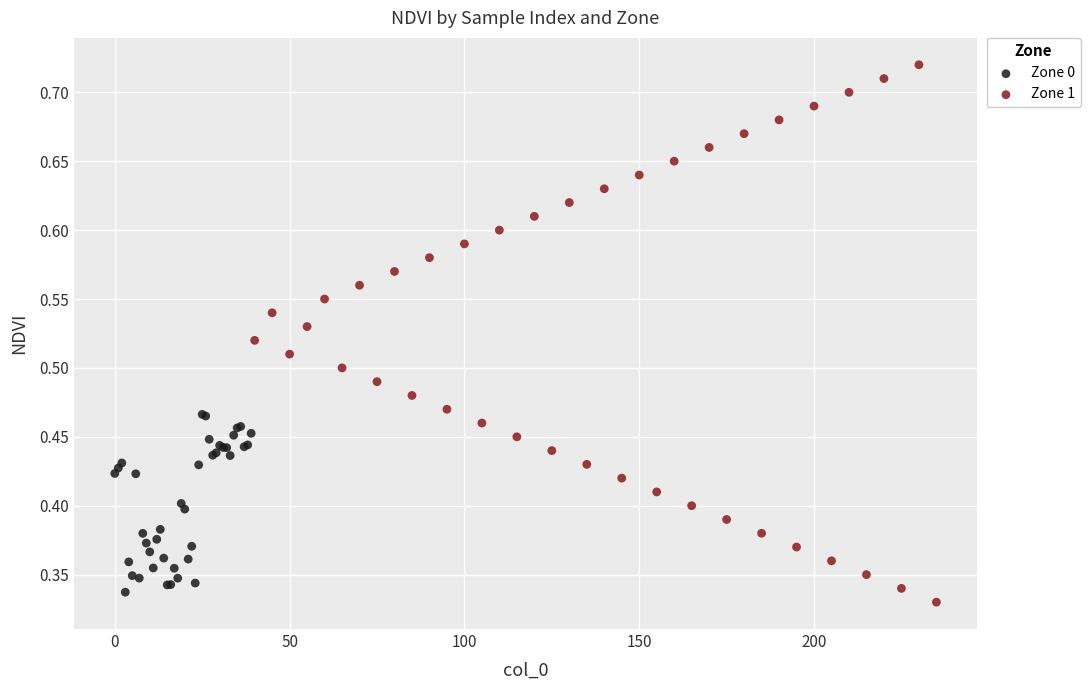

Which series contains the highest Y value?

Zone 1